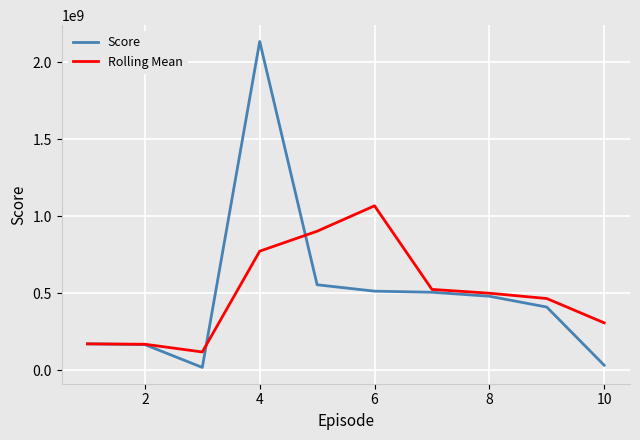

What is the greatest value displayed?

2135736537.0